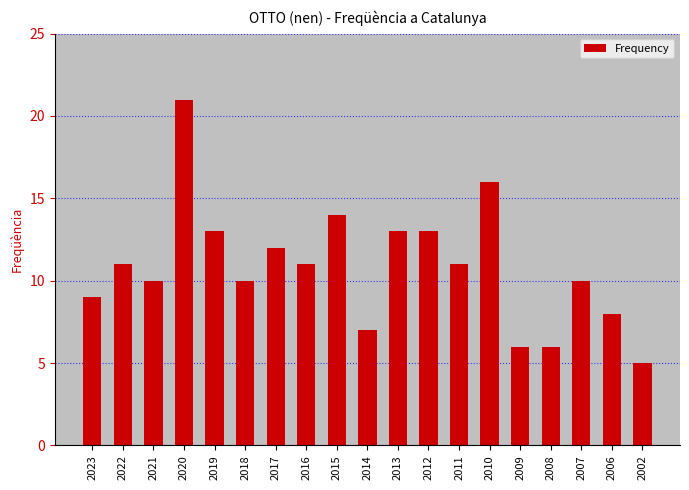

At which category does the chart reach its peak across all series?

2020